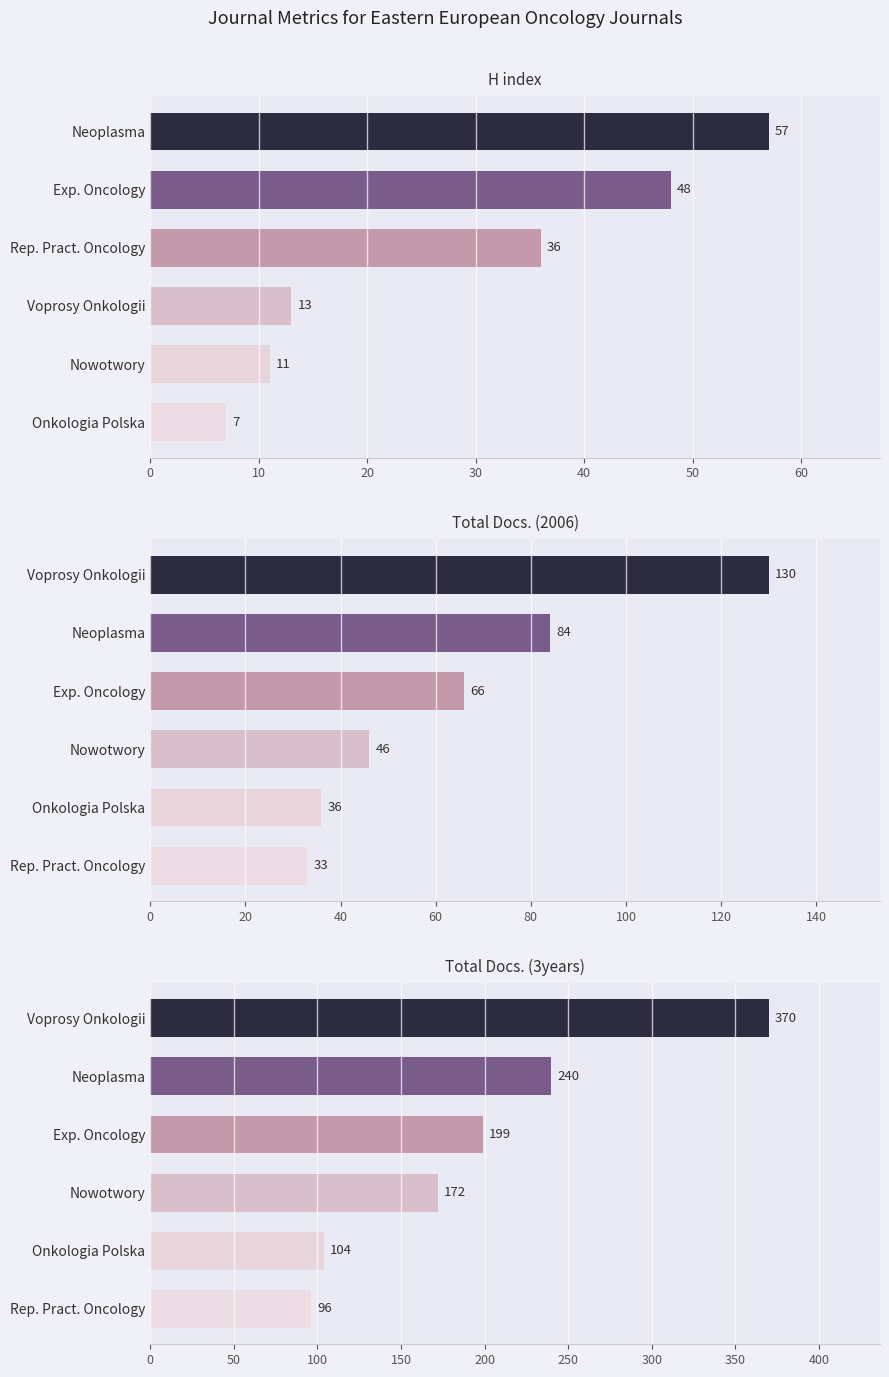

Which series has the largest total across all categories?

Total Docs. (3years)